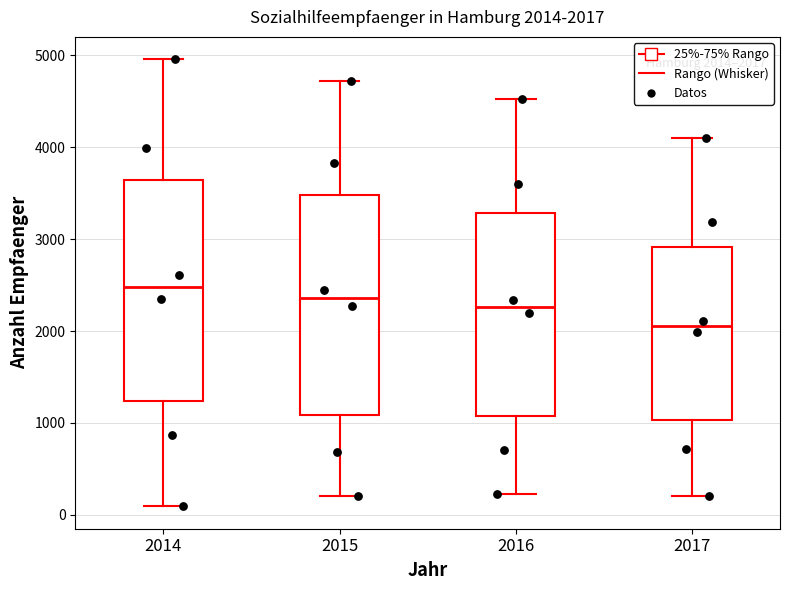

Which box's median line is the highest?

2014